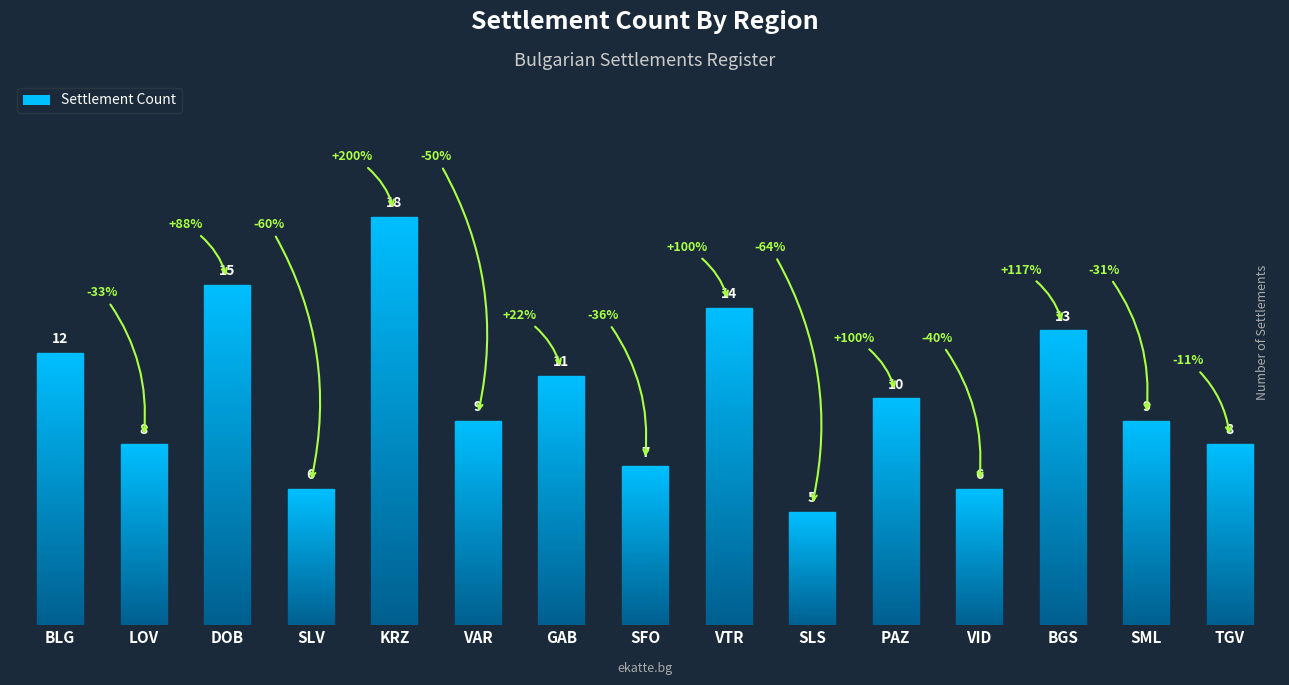

How many distinct data groups are displayed?

1